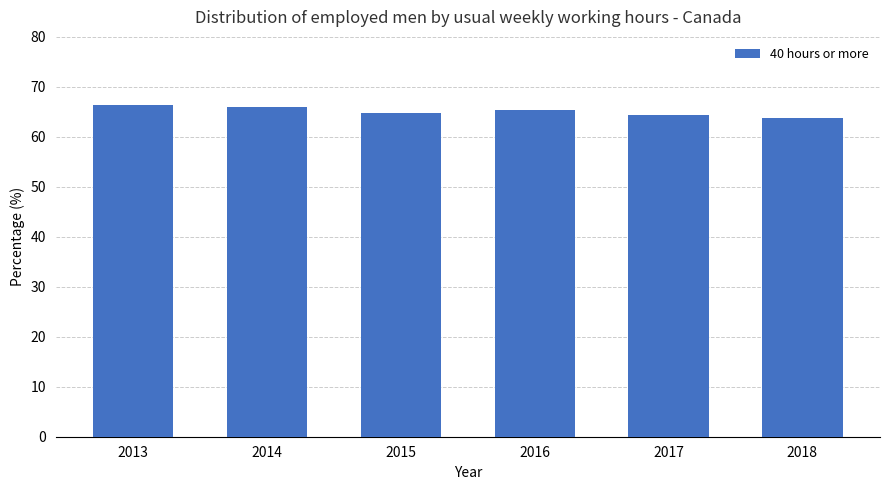

Which has a higher value, 2018 or 2014?

2014